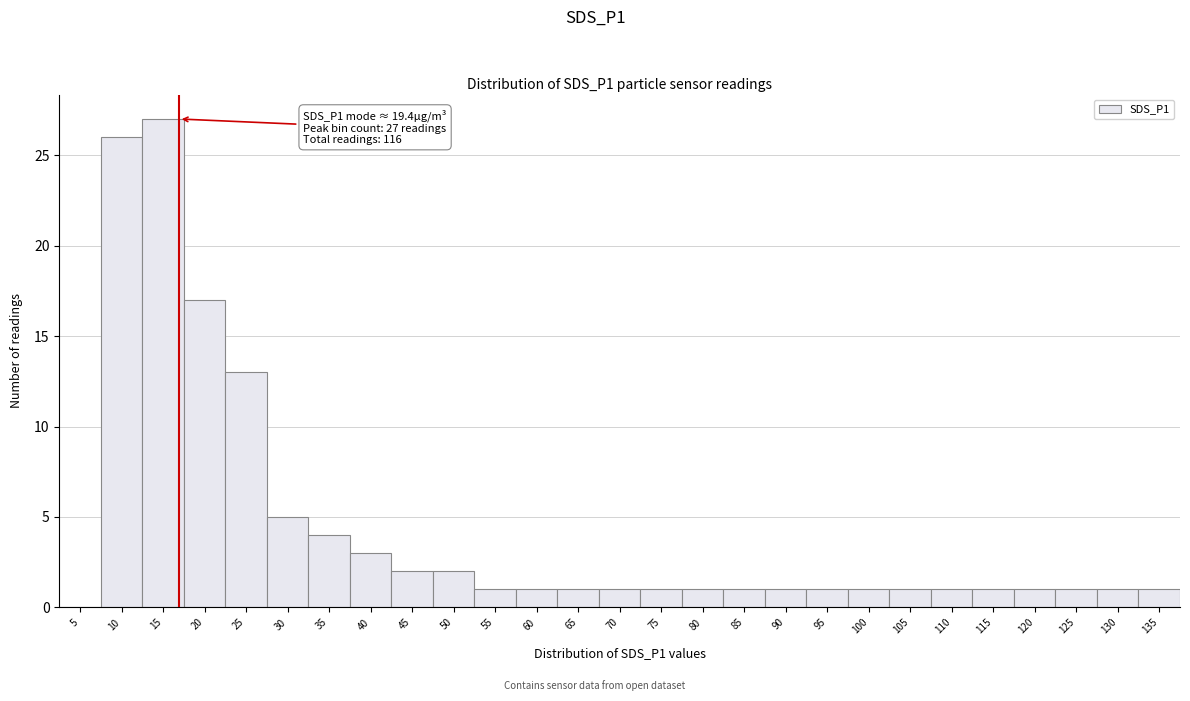

Reading left to right, what are all the values shown in this chart?

5=0	10=26	15=27	20=17	25=13	30=5	35=4	40=3	45=2	50=2	55=1	60=1	65=1	70=1	75=1	80=1	85=1	90=1	95=1	100=1	105=1	110=1	115=1	120=1	125=1	130=1	135=1